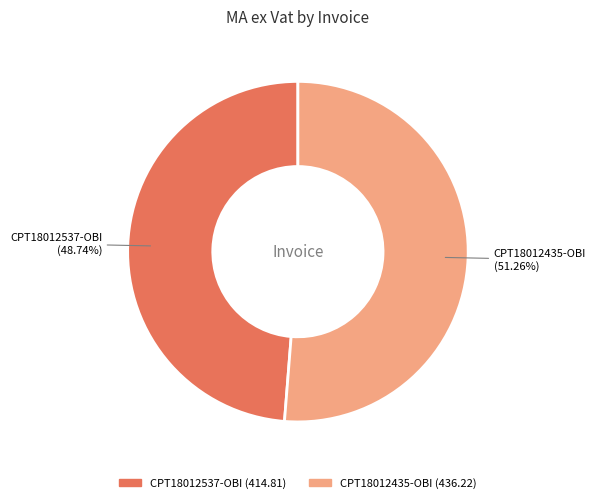

Combined, what portion of the pie is CPT18012435-OBI and CPT18012537-OBI?

100.0%